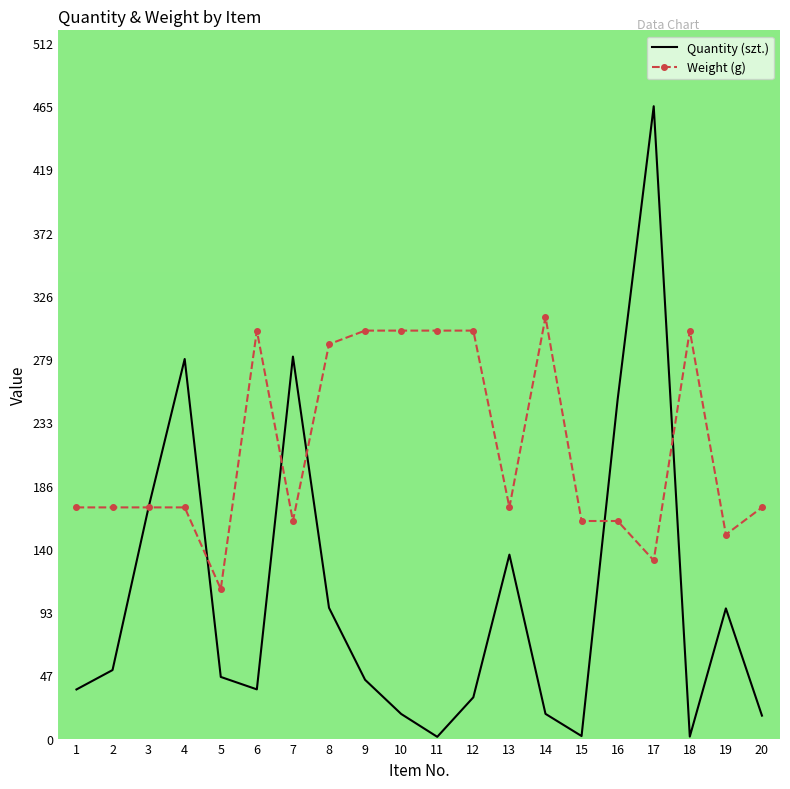

Rank the series at 19 from lowest to highest value.

Quantity (szt.), Weight (g)